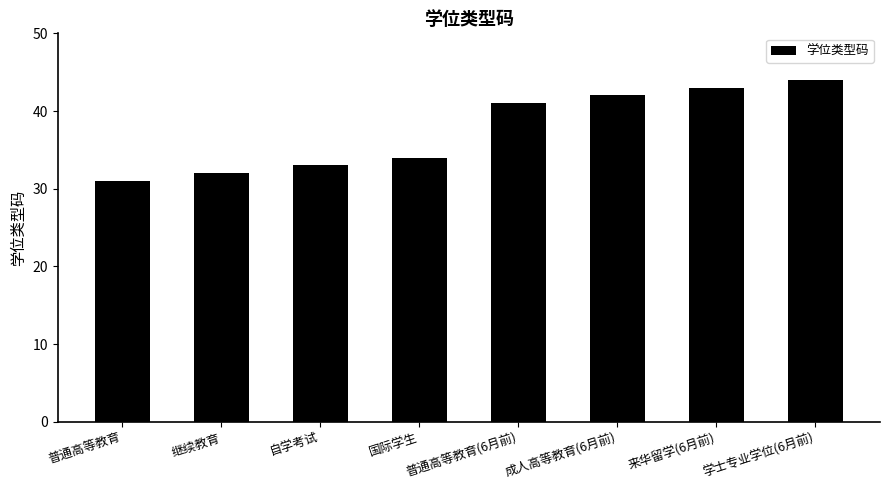

What is the average value?

38